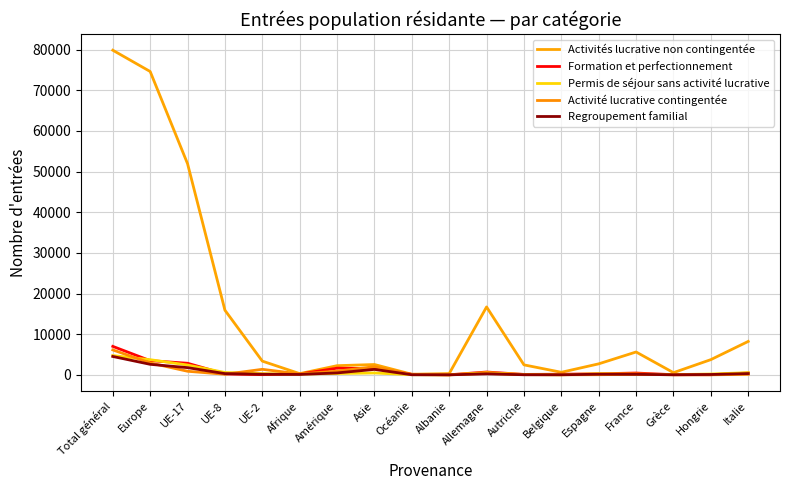

What is the sum of all Activité lucrative contingentée values?

15367